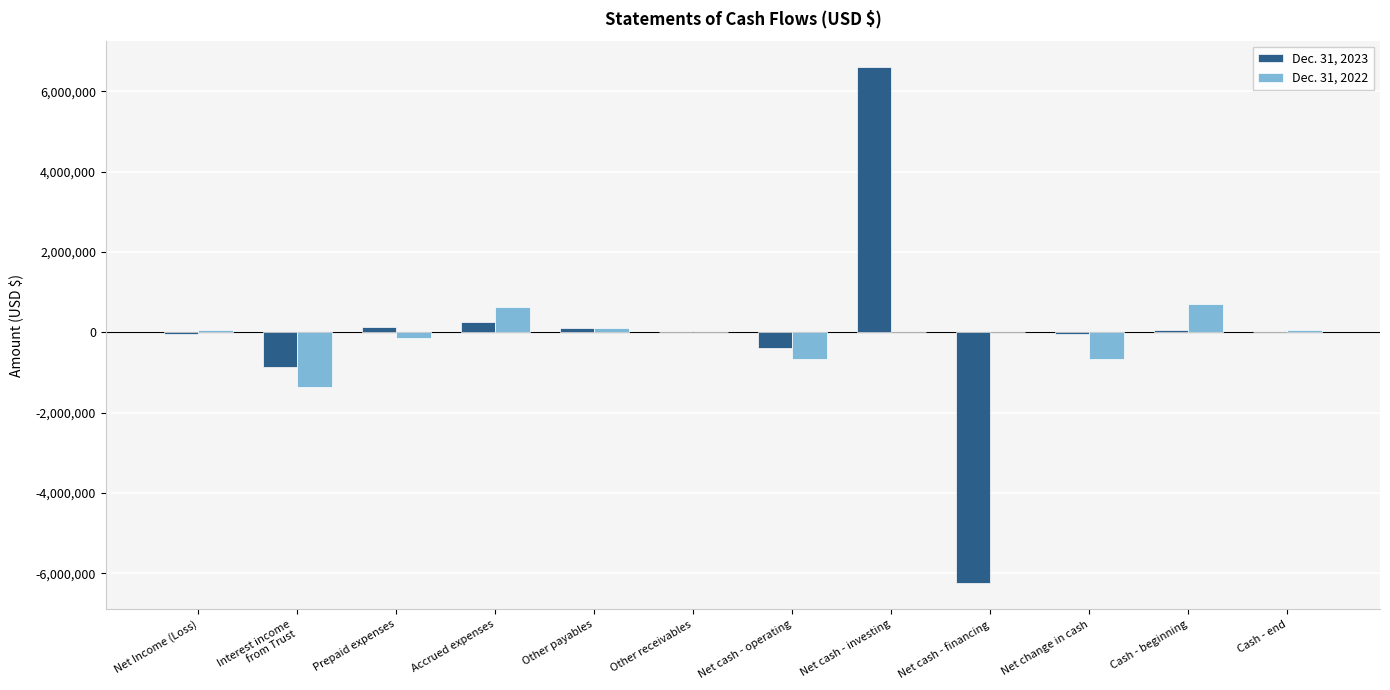

How many categories are shown in the chart?

12